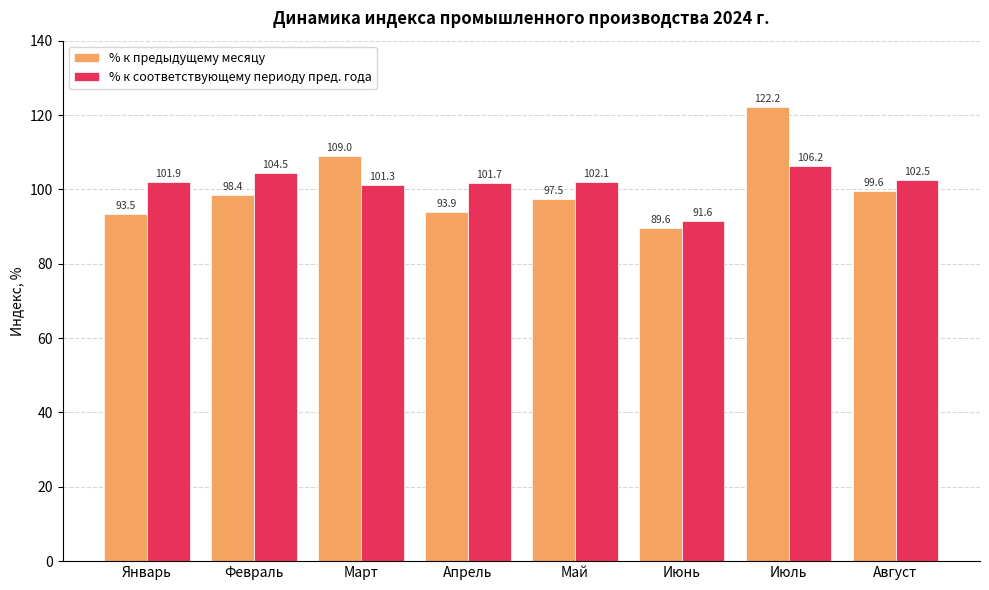

Rank the categories by % к соответствующему периоду пред. года value from lowest to highest.

Июнь, Март, Апрель, Январь, Май, Август, Февраль, Июль